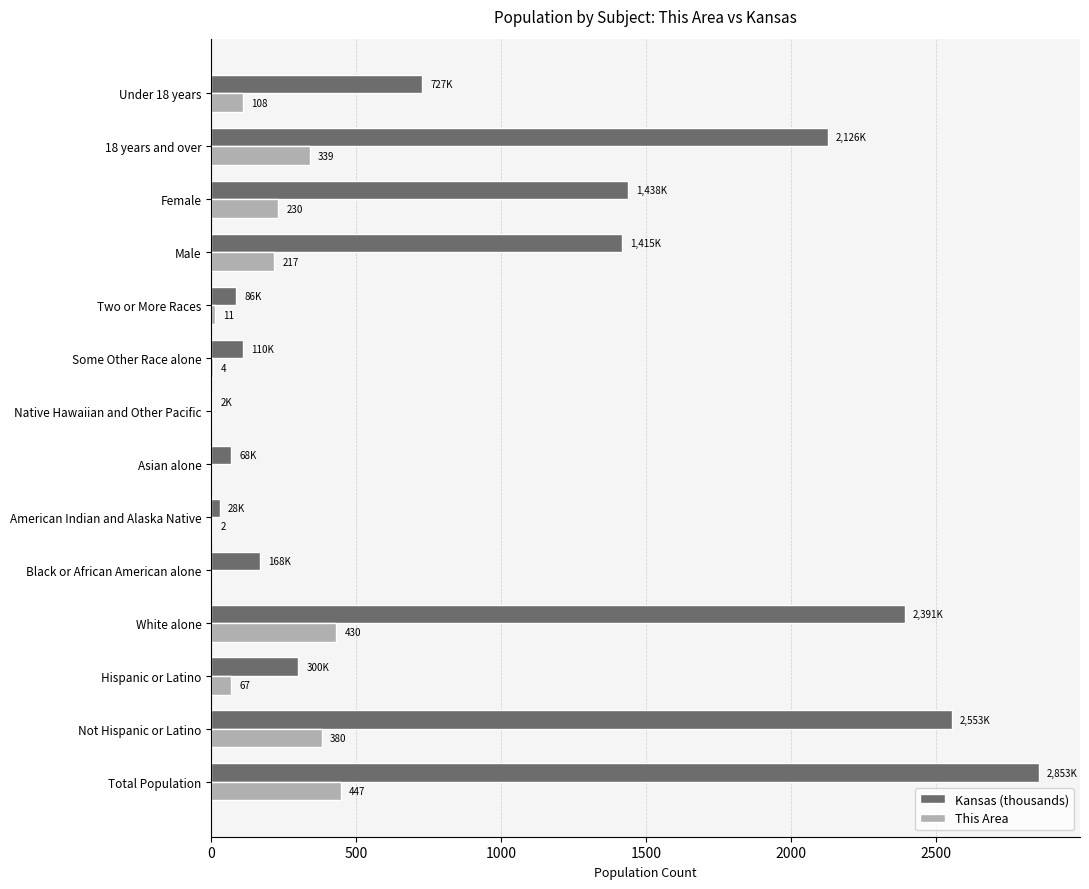

Which series changed the most between White alone and Black or African American alone?

Kansas (thousands)